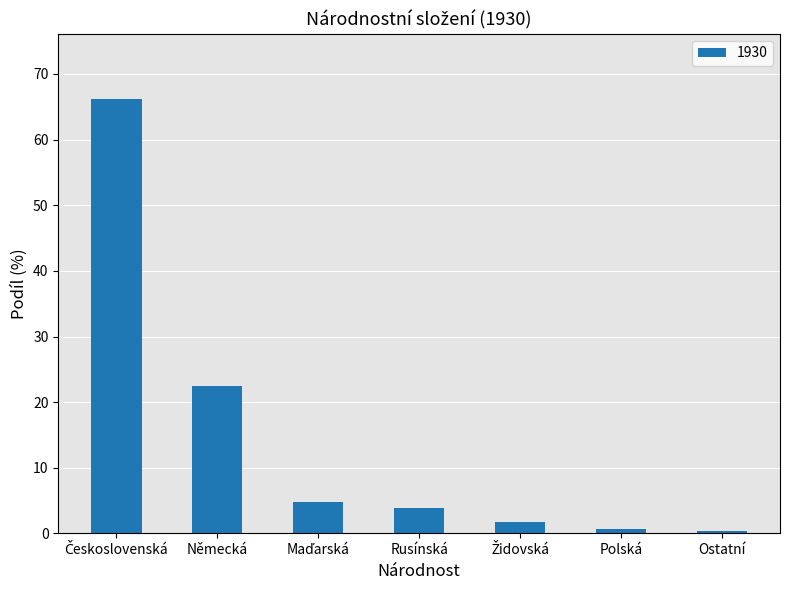

At which label is the value closest to 33?

Německá